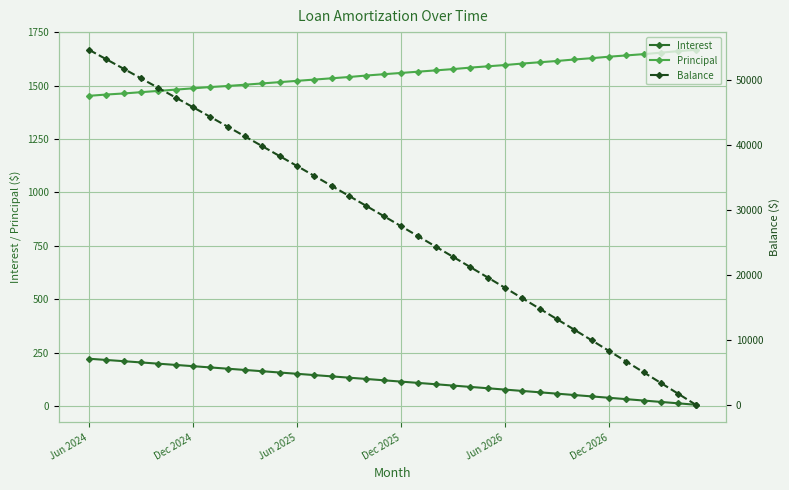

Which has a higher value, 23 or 31?

23